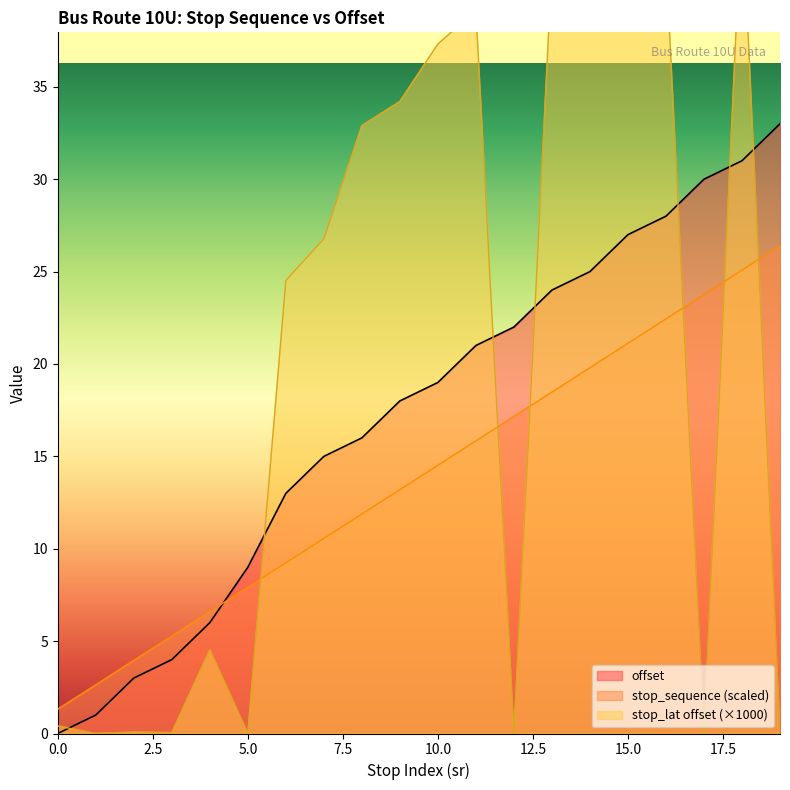

The offset series shows 2.3 at 3. True or false?

False